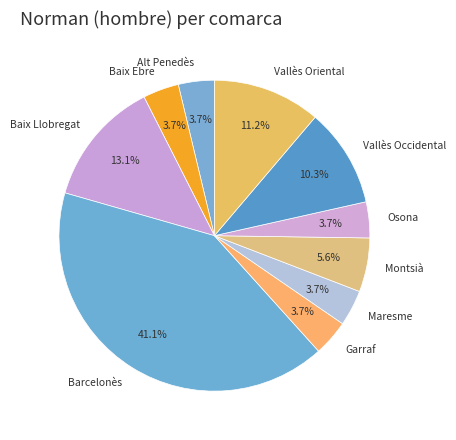

What is the total percentage of Baix Llobregat and Vallès Oriental?

24.3%